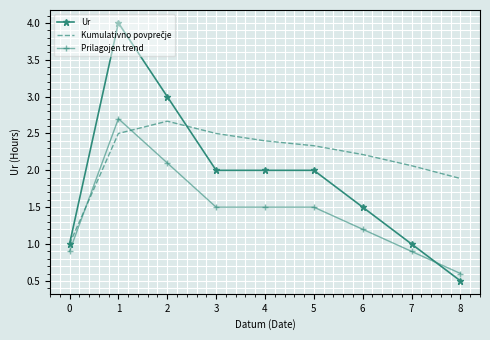

Which series has the widest spread of values?

Ur